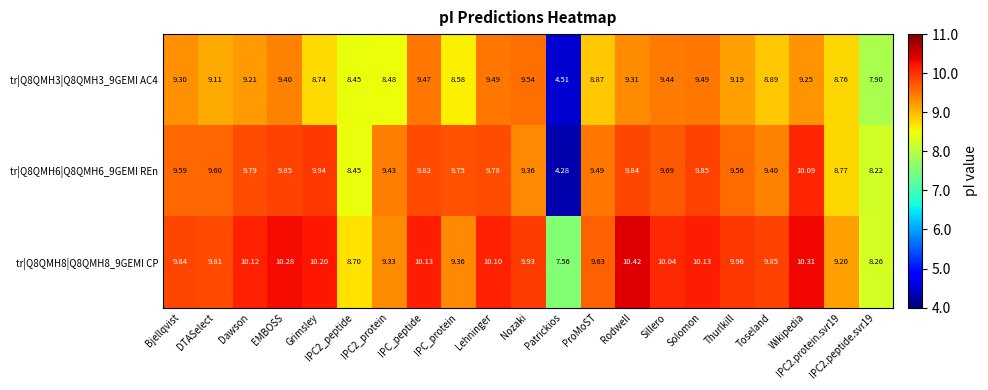

List the series in order of their overall mean, highest first.

tr|Q8QMH8|Q8QMH8_9GEMI CP, tr|Q8QMH6|Q8QMH6_9GEMI REn, tr|Q8QMH3|Q8QMH3_9GEMI AC4